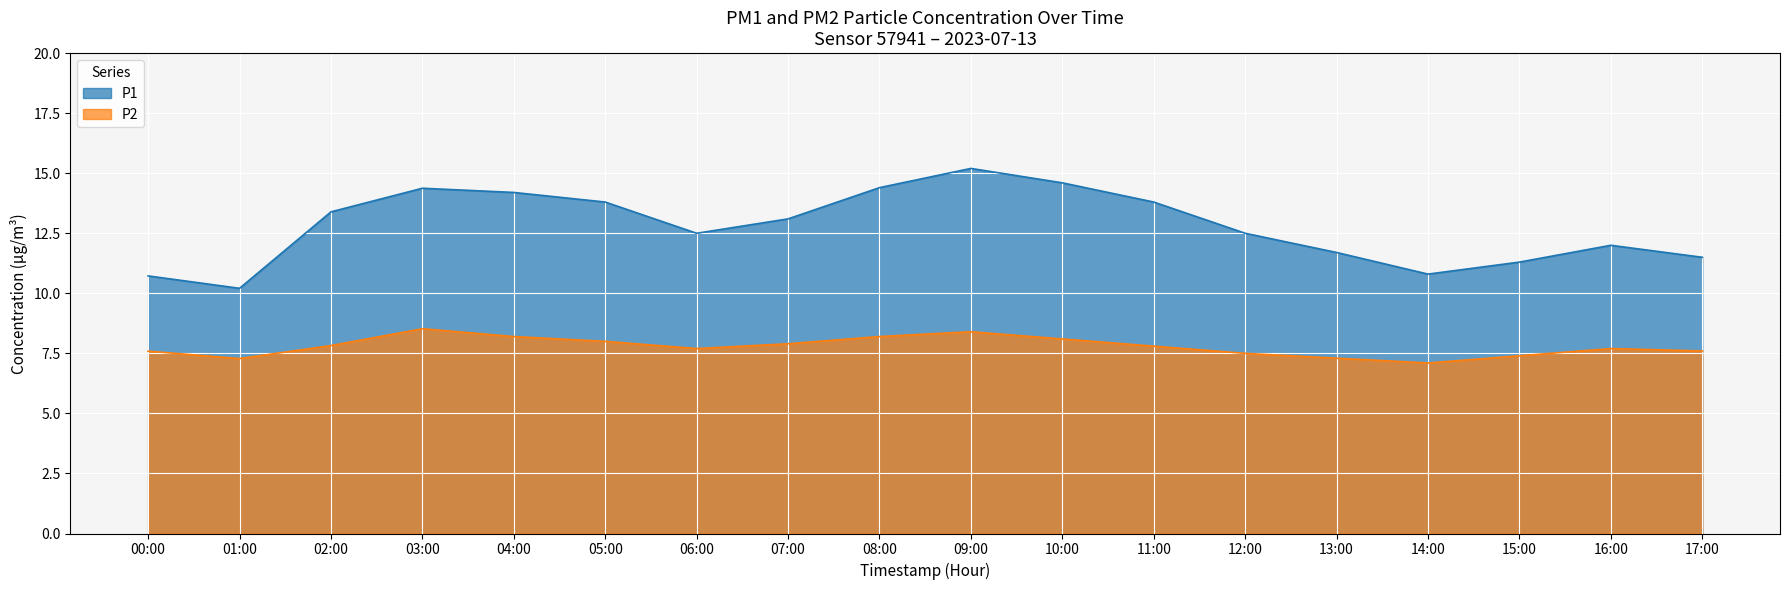

What position from the left is 17:00?

18